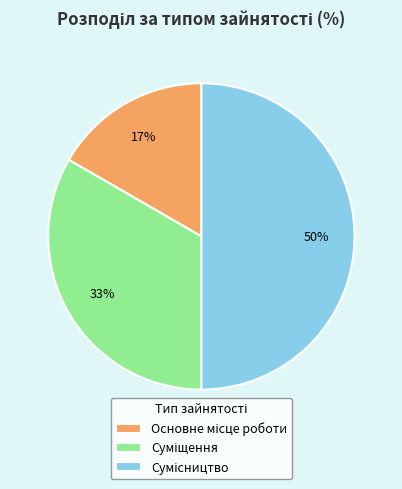

To the nearest percent, what is the average slice percentage?

33%